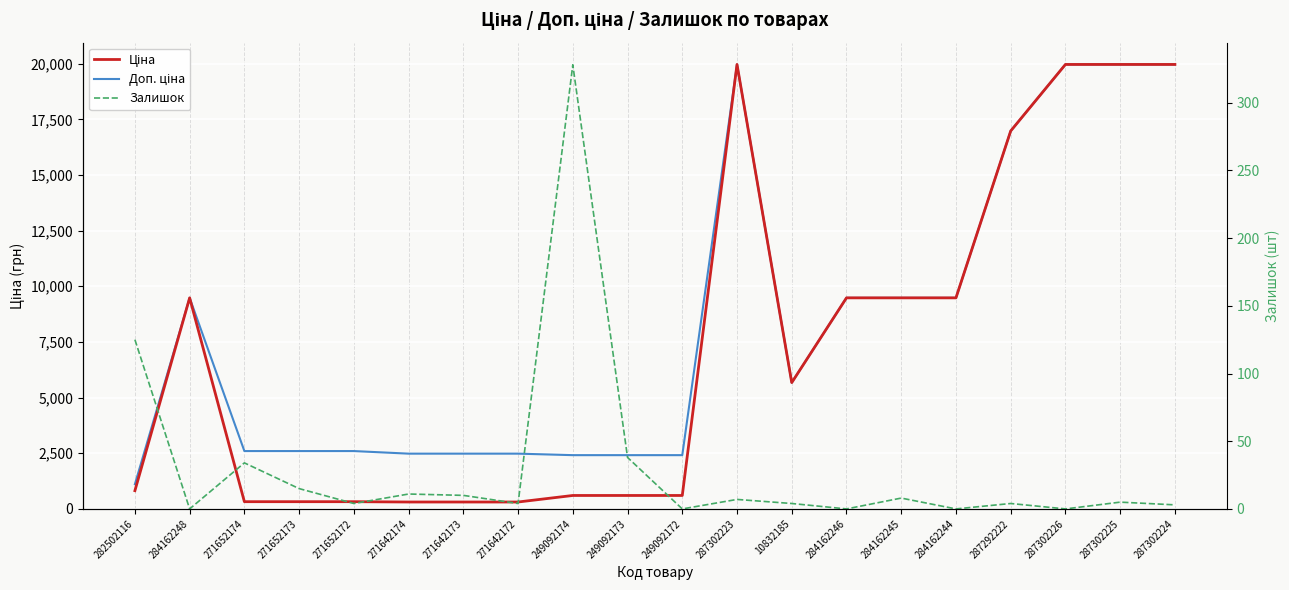

What is the total value across all series at 284162244?

18960.1